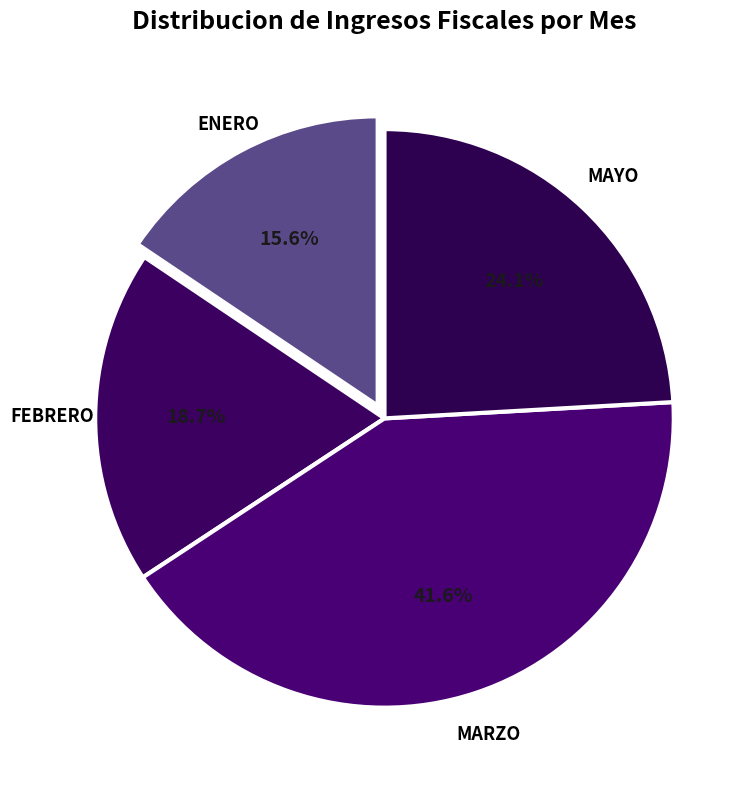

How many slices are in this pie chart?

4